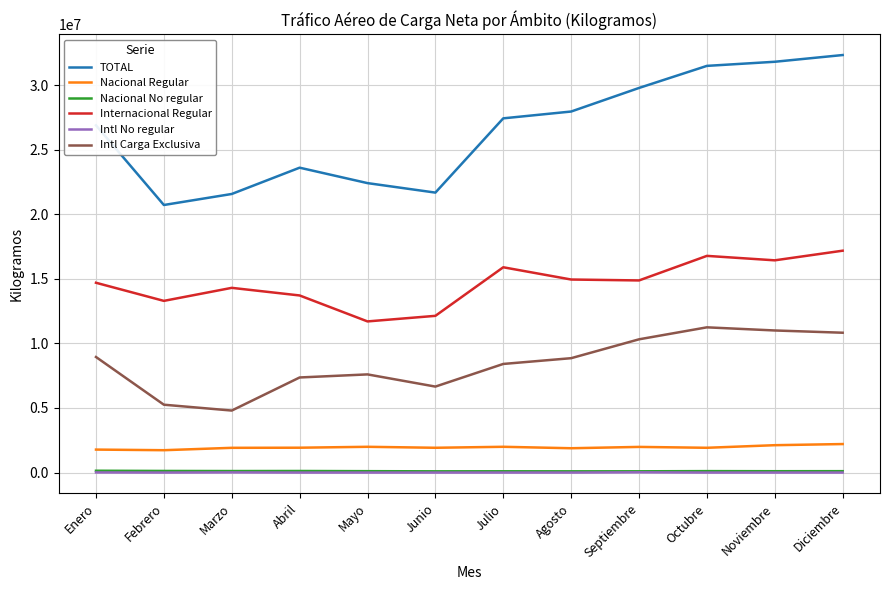

Is this an area chart (filled region under the line)?

No